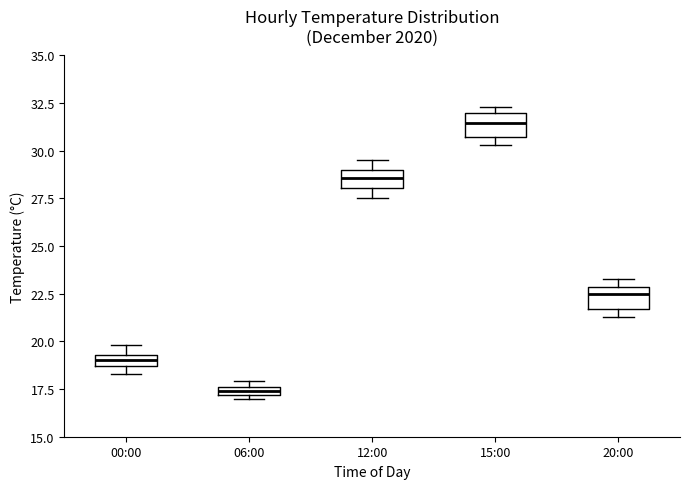

Where does the median line of the box for 15:00 sit on the y-axis? The values are not printed on the chart, so give them approximately, as read against the axis.

31.5